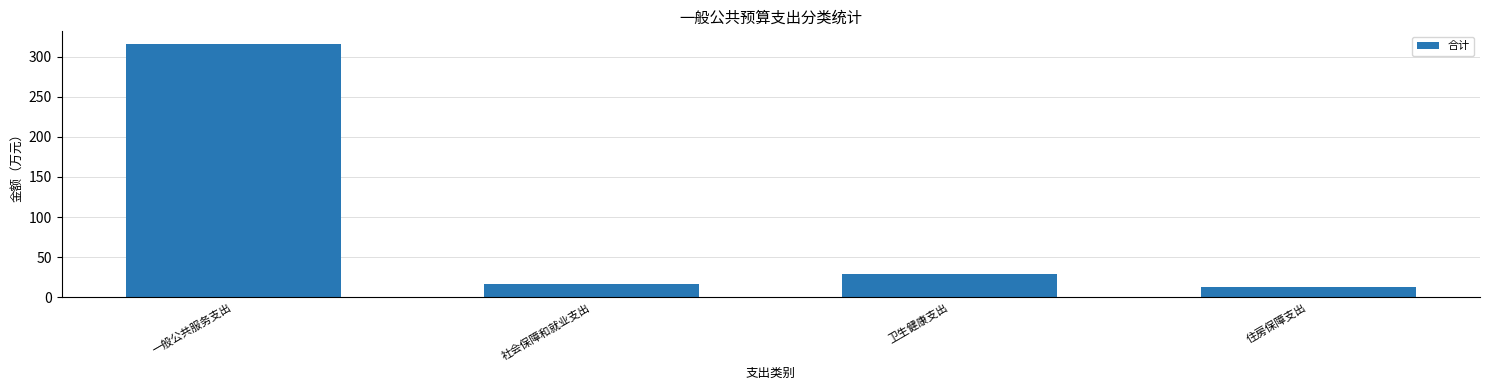

Reading left to right, transcribe all the data shown in this chart.

315.7	17.1	29.4	12.9